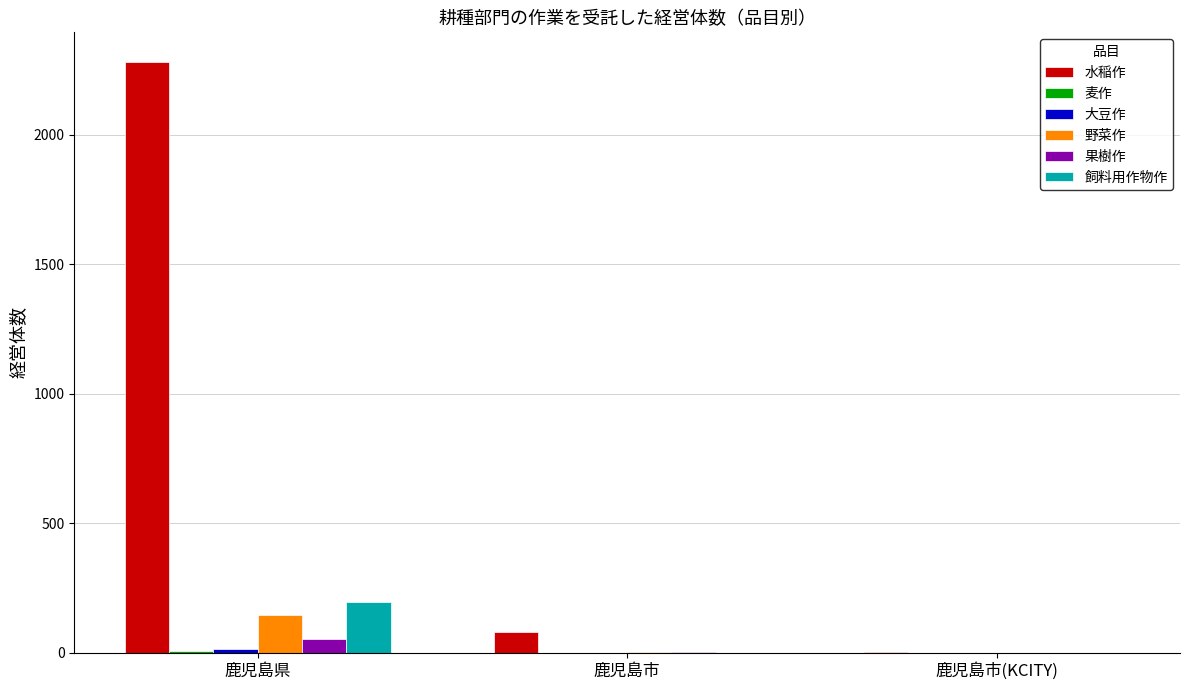

How many data points does each series have?

3